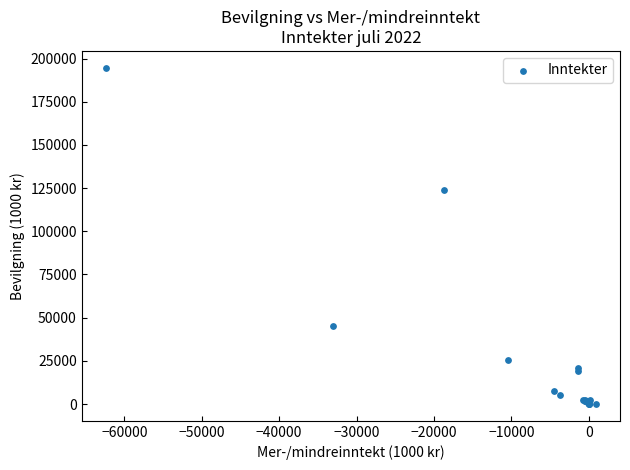

What Y value in the scatter plot is closest to 97329?

124100.0